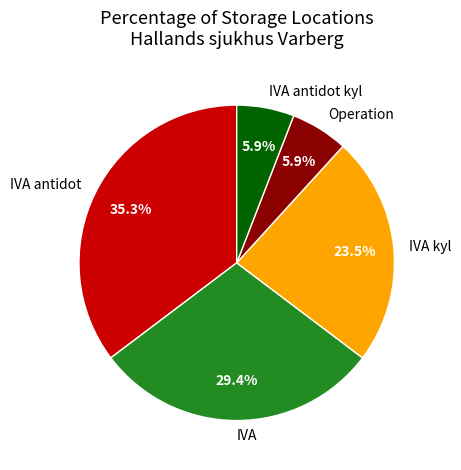

What percentage is the IVA antidot slice, to the nearest percent?

35%